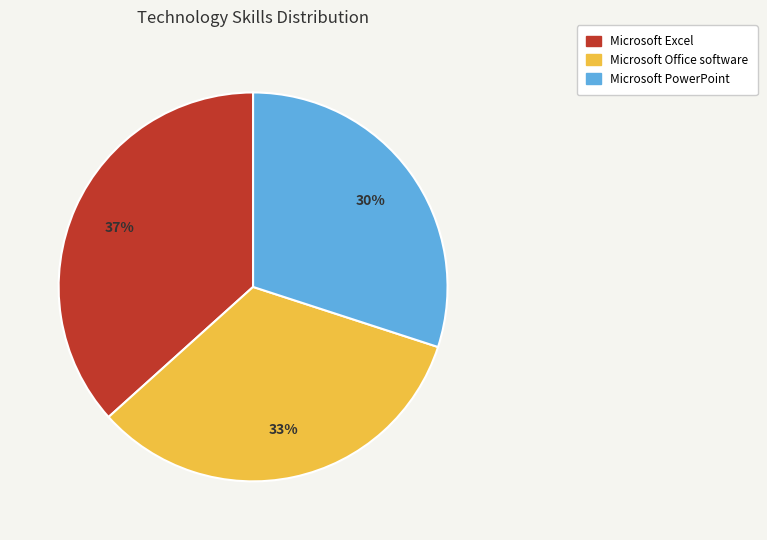

Which category has the smallest portion of the pie?

Microsoft PowerPoint